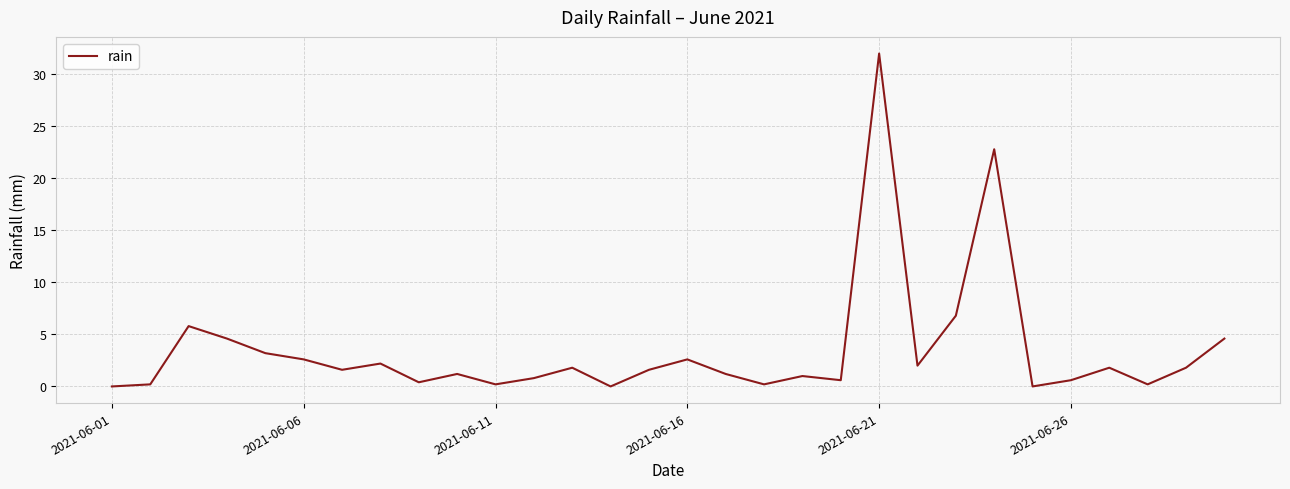

Reading left to right, transcribe all the data shown in this chart.

0.0	0.2	5.8	4.6	3.2	2.6	1.6	2.2	0.4	1.2	0.2	0.8	1.8	0.0	1.6	2.6	1.2	0.2	1.0	0.6	32.0	2.0	6.8	22.8	0.0	0.6	1.8	0.2	1.8	4.6